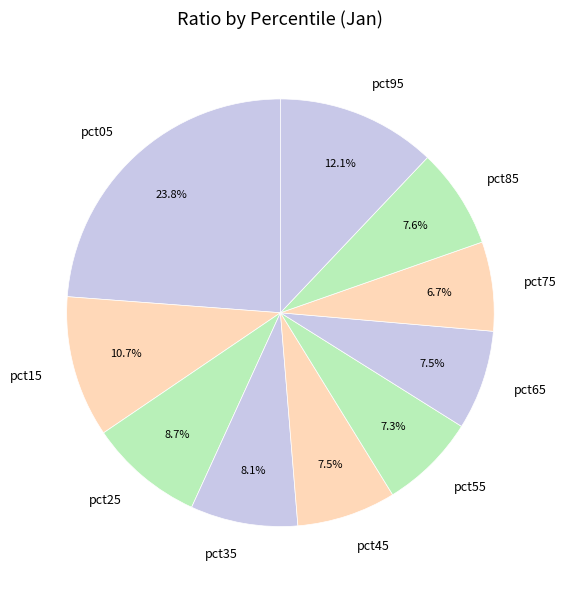

Does any single category account for the majority?

No